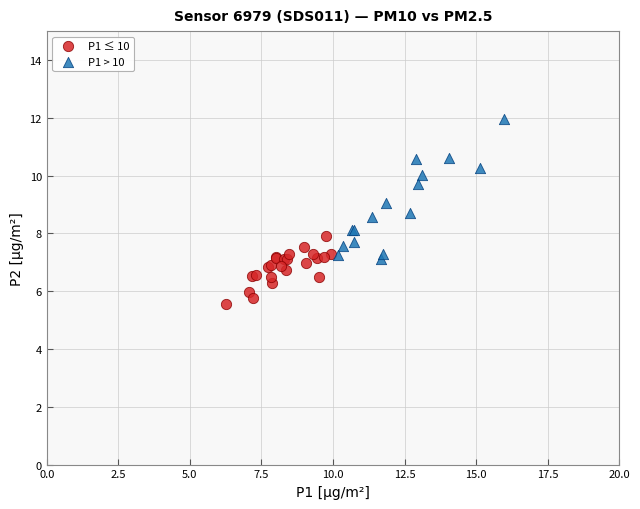

Which series contains the lowest Y value?

P1 ≤ 10